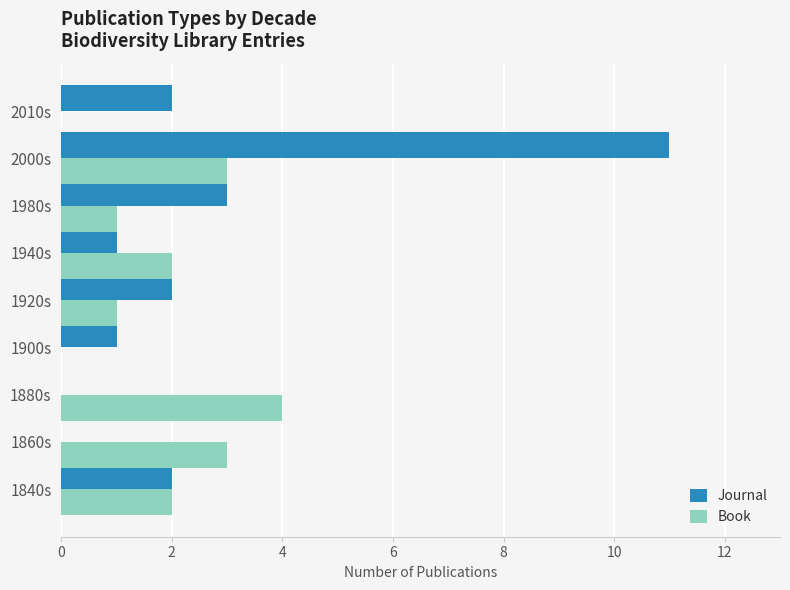

What is the sum of all Book values?

16